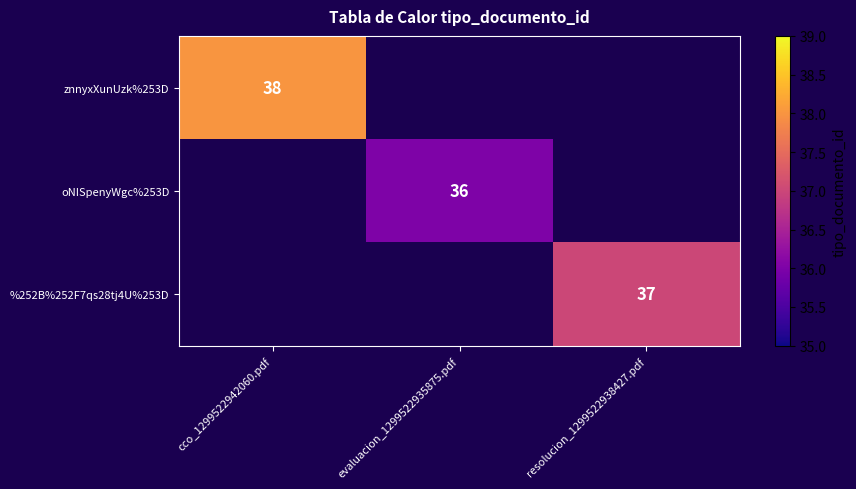

Is it true that znnyxXunUzk%253D equals 38 at cco_1299522942060.pdf?

True